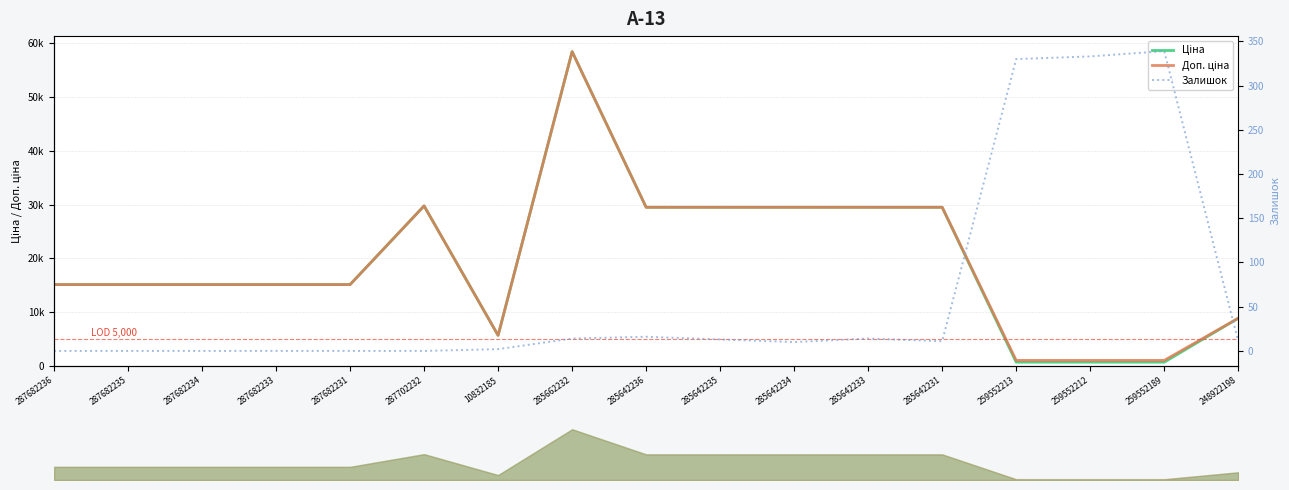

Rank the series at 285642236 from highest to lowest value.

Ціна, Доп. ціна, Залишок